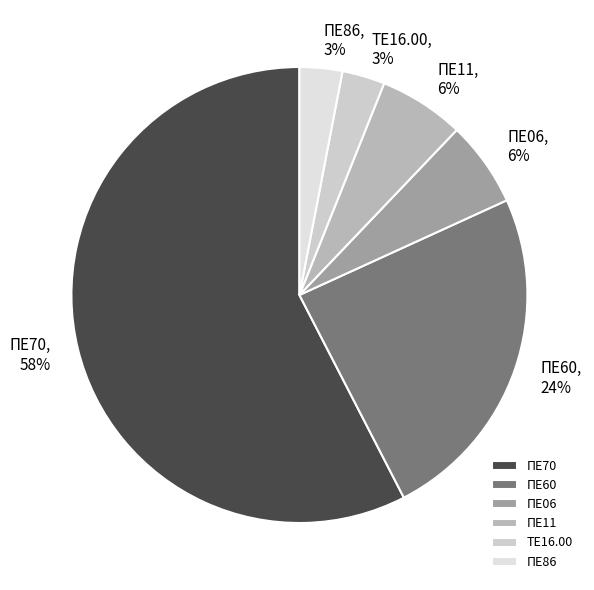

Which has a higher value, ΠΕ11 or ΠΕ86?

ΠΕ11